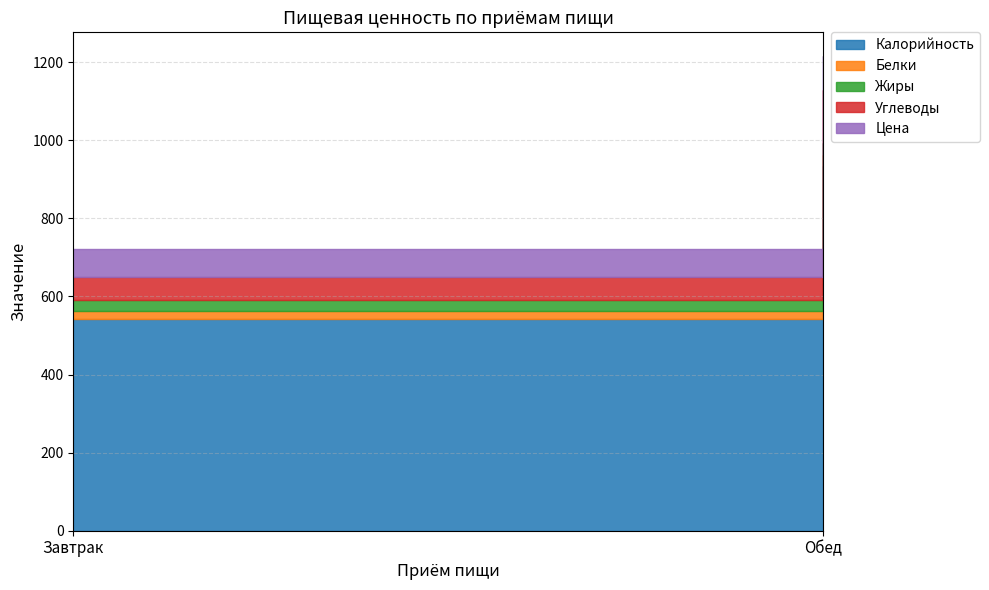

The value of Жиры at Обед is 52.0. True or false?

False